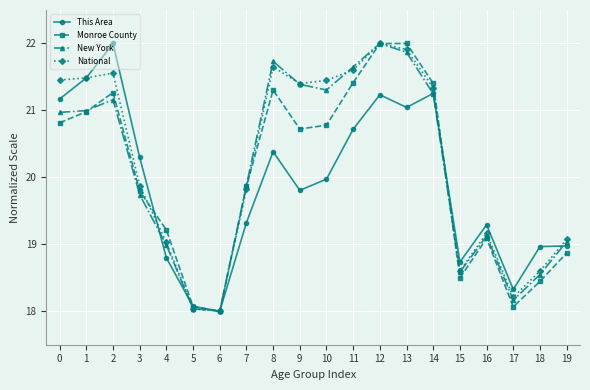

At which category is the sum across all series the highest?

12